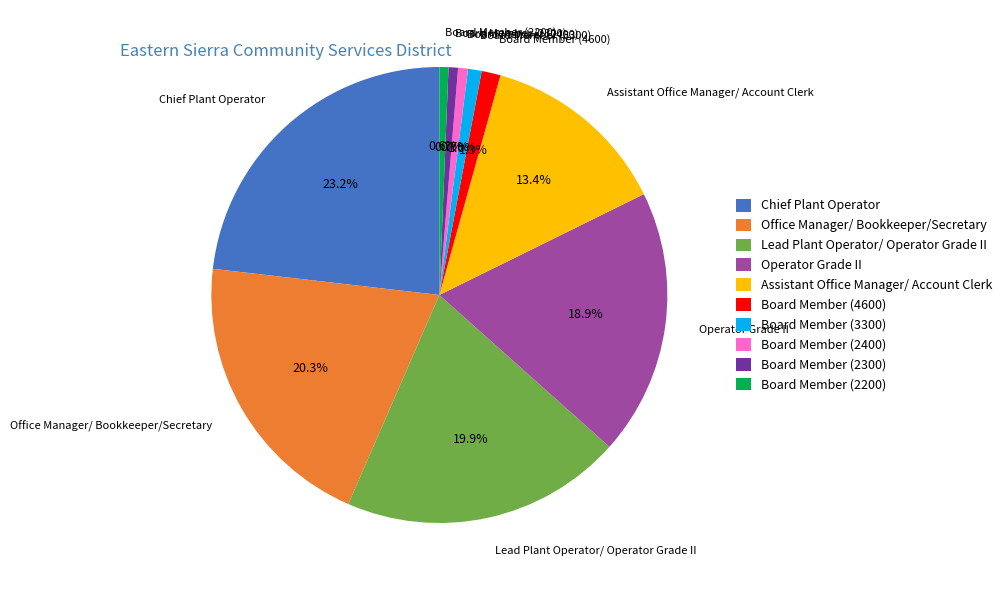

What percentage do Assistant Office Manager/ Account Clerk and Board Member (2300) together represent?

14.1%